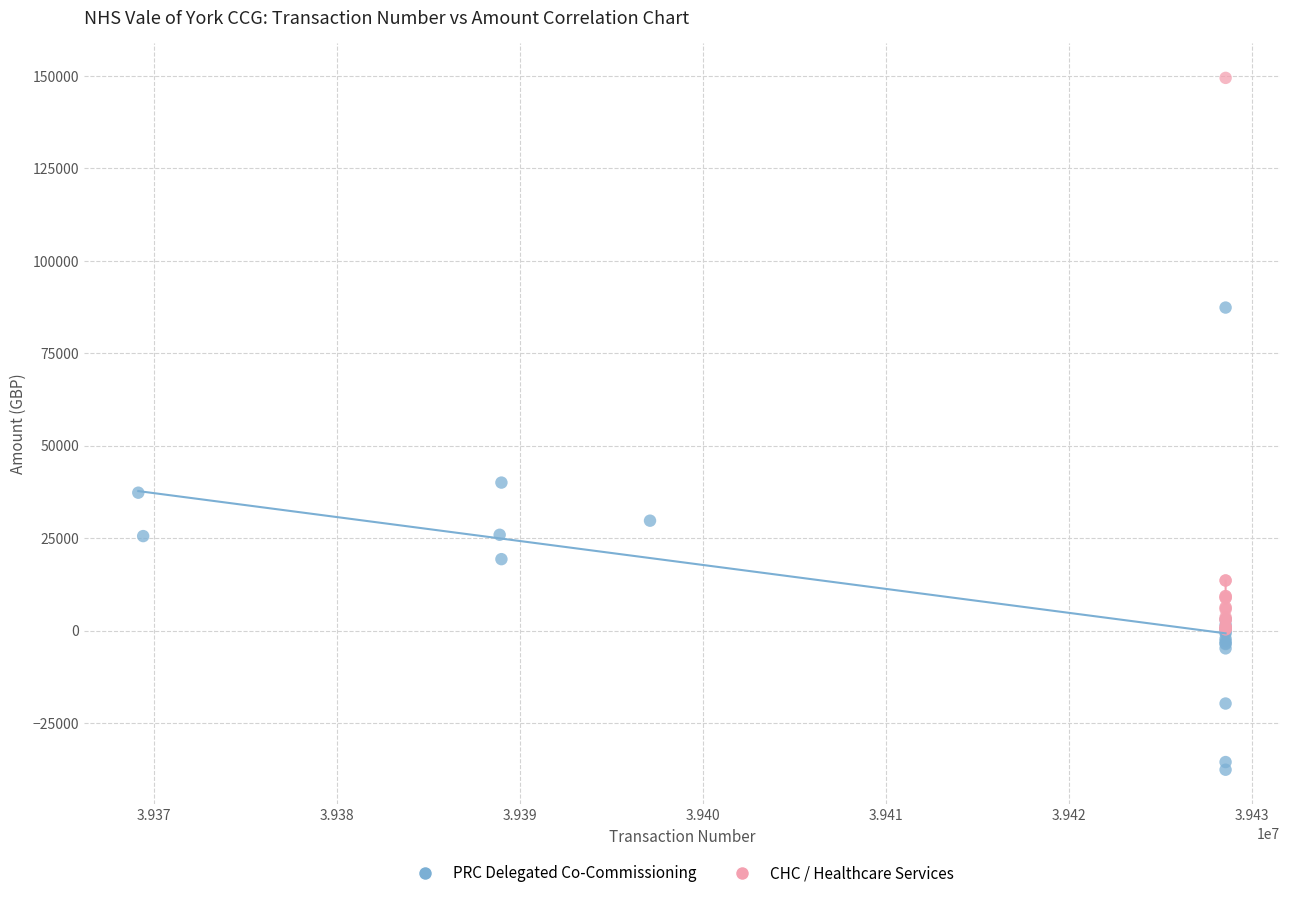

Which series contains the lowest Y value?

PRC Delegated Co-Commissioning